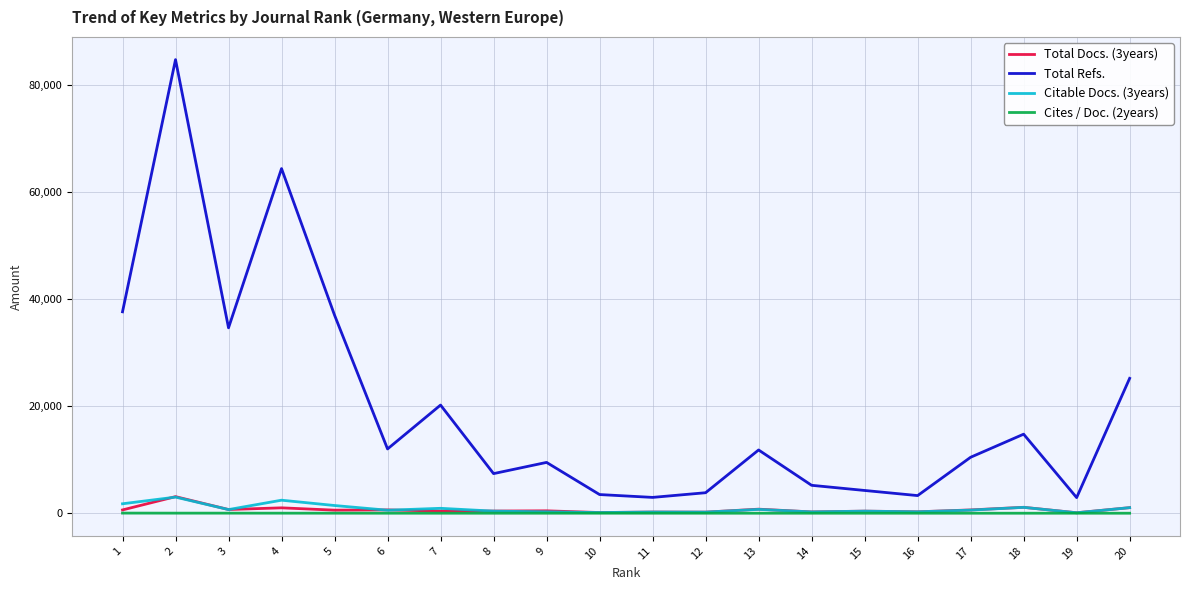

At how many categories does at least one series exceed 43455?

2